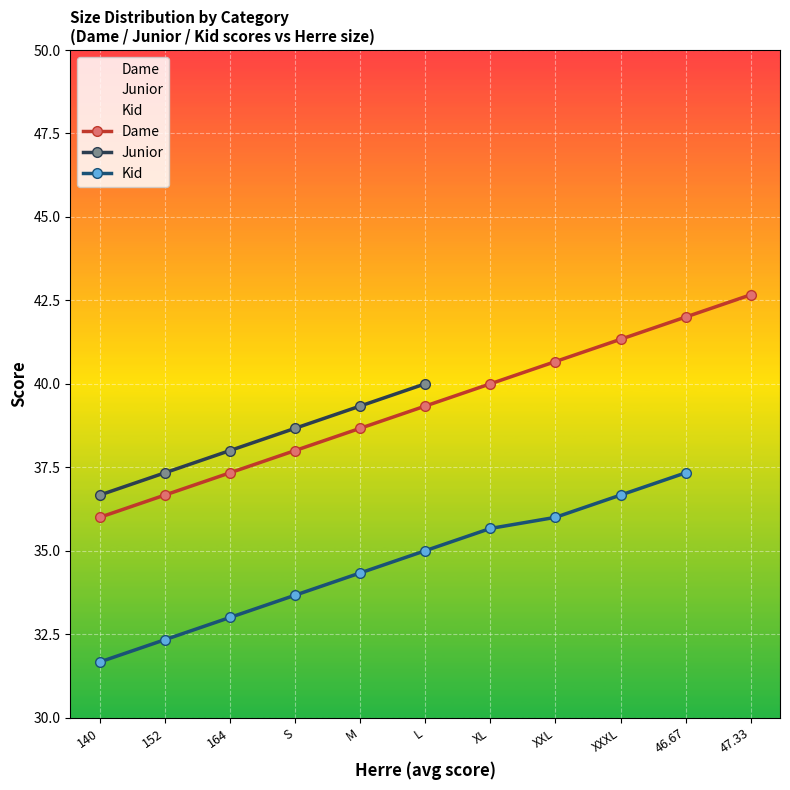

What value does the Dame series have at XXL?

40.7